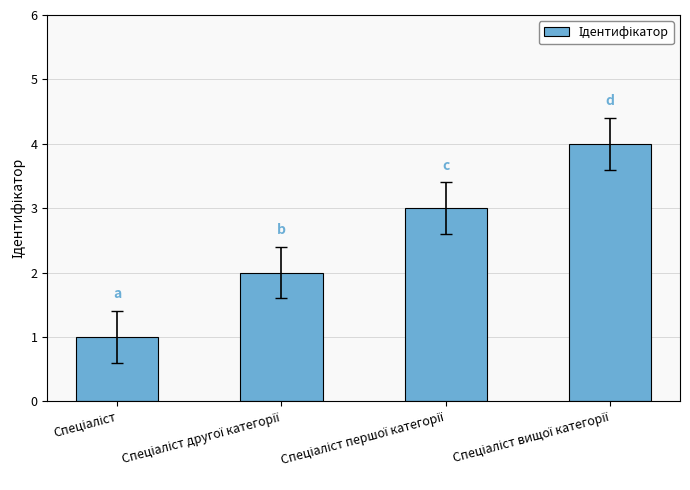

What is the difference between the maximum and minimum values?

3